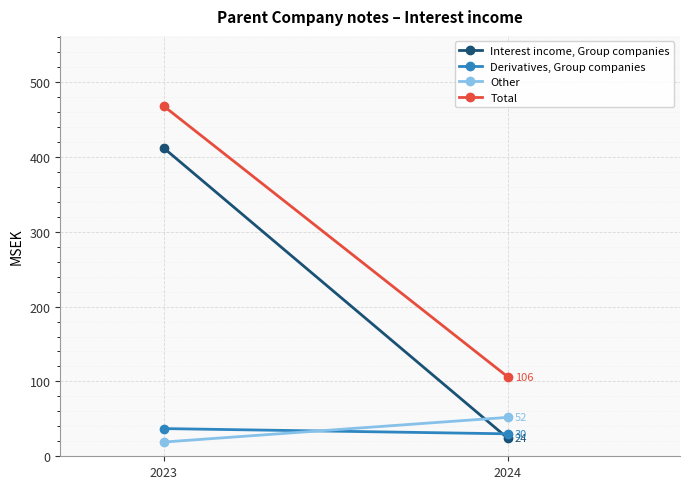

What is the value of the Total point at the 2nd from the left?

106